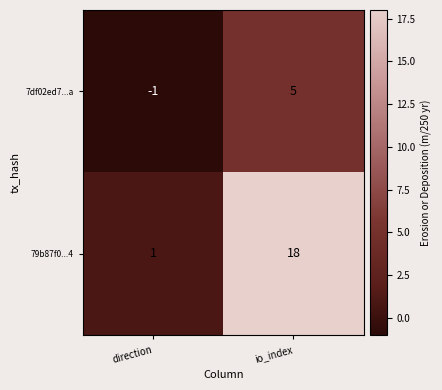

Which label corresponds to the largest value in the chart?

io_index